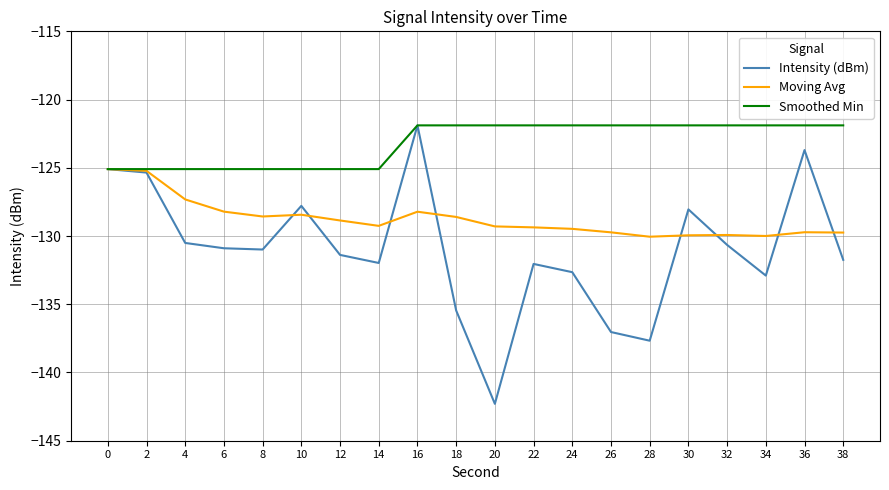

Which series has the largest total across all categories?

Smoothed Min